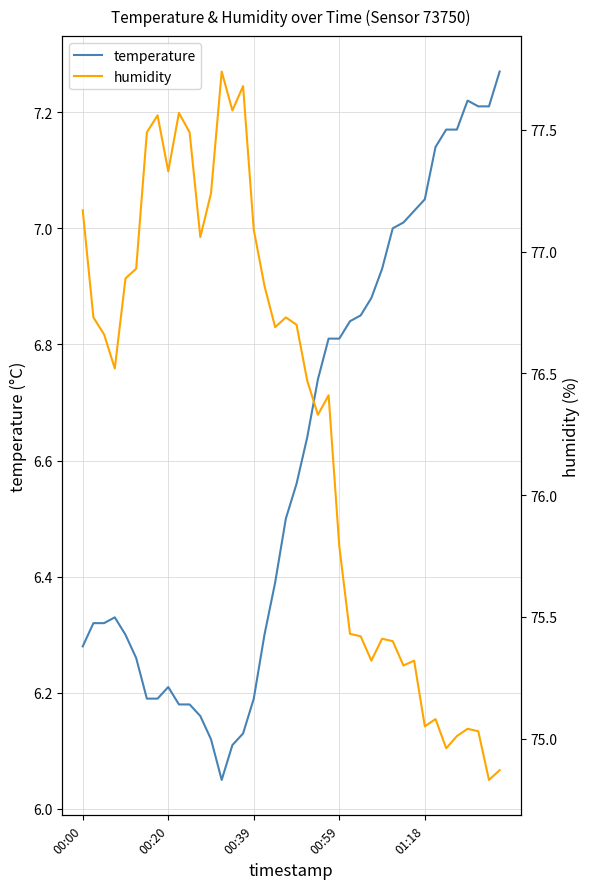

How many interior local valleys does the humidity series have?

11